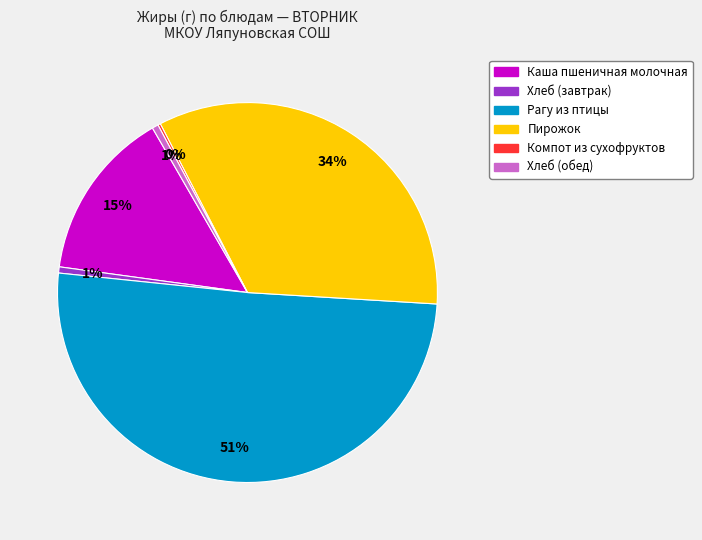

Approximately how many times larger is the value at Каша пшеничная молочная compared to Рагу из птицы?

0.3